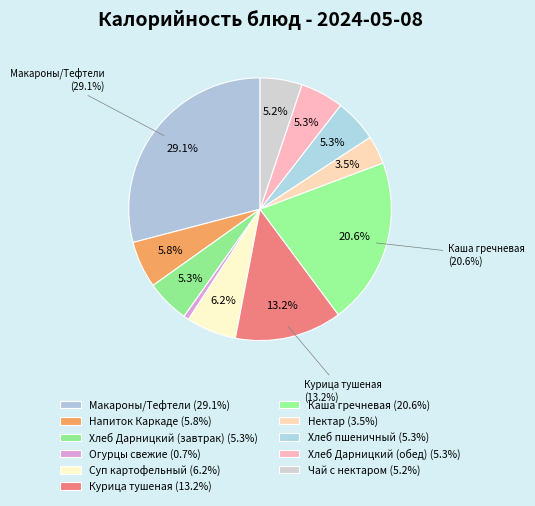

How many segments does this pie chart have?

11